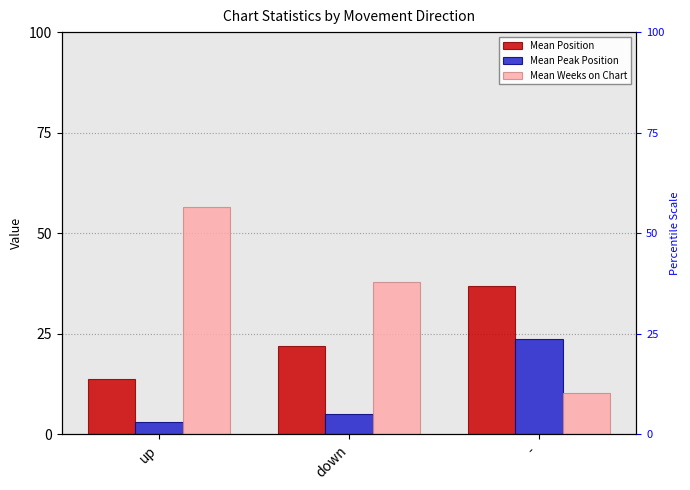

How many bars are there in total?

9